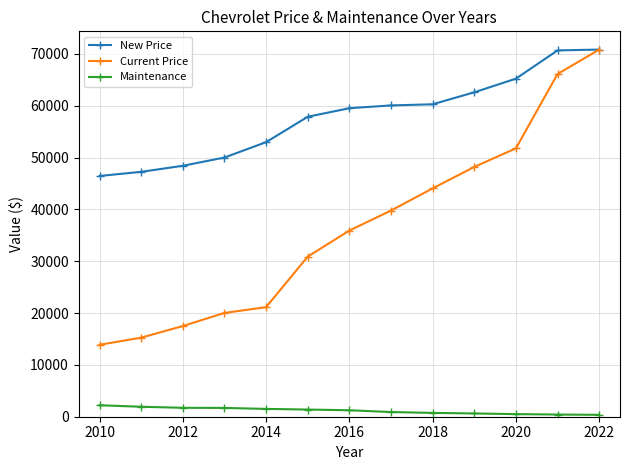

What is the greatest value displayed?

70829